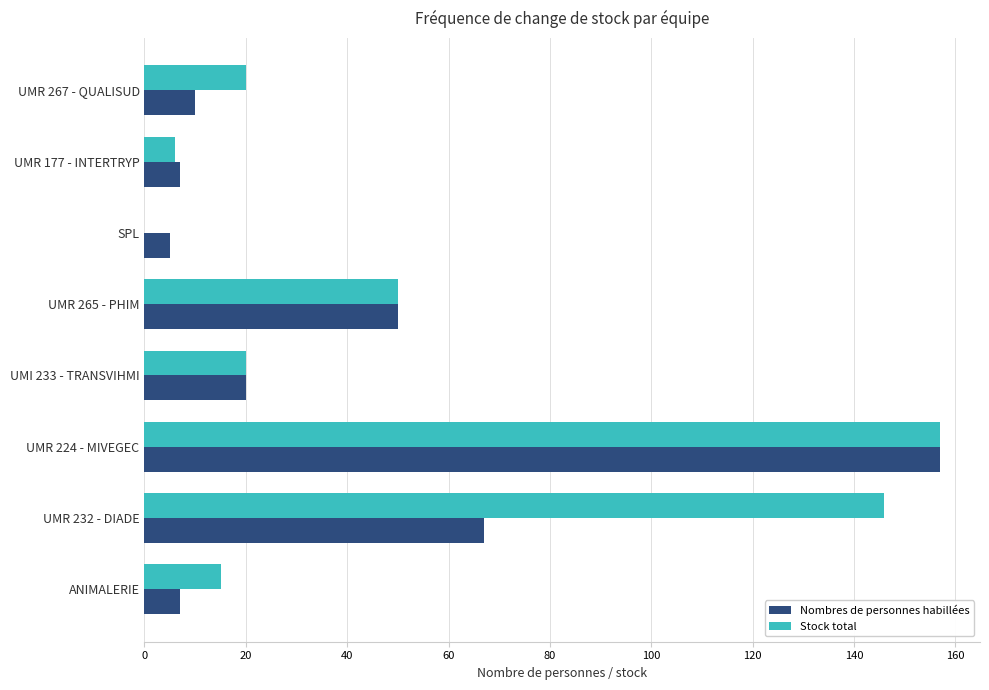

The Stock total series shows 20 at UMR 267 - QUALISUD. True or false?

True